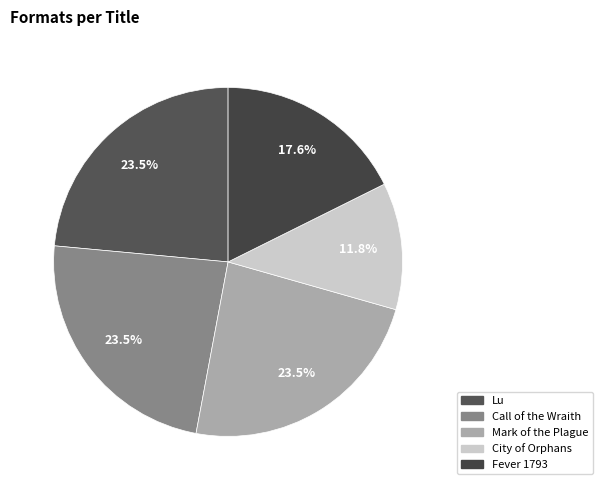

Do Lu and Call of the Wraith together represent more than half of the pie?

No